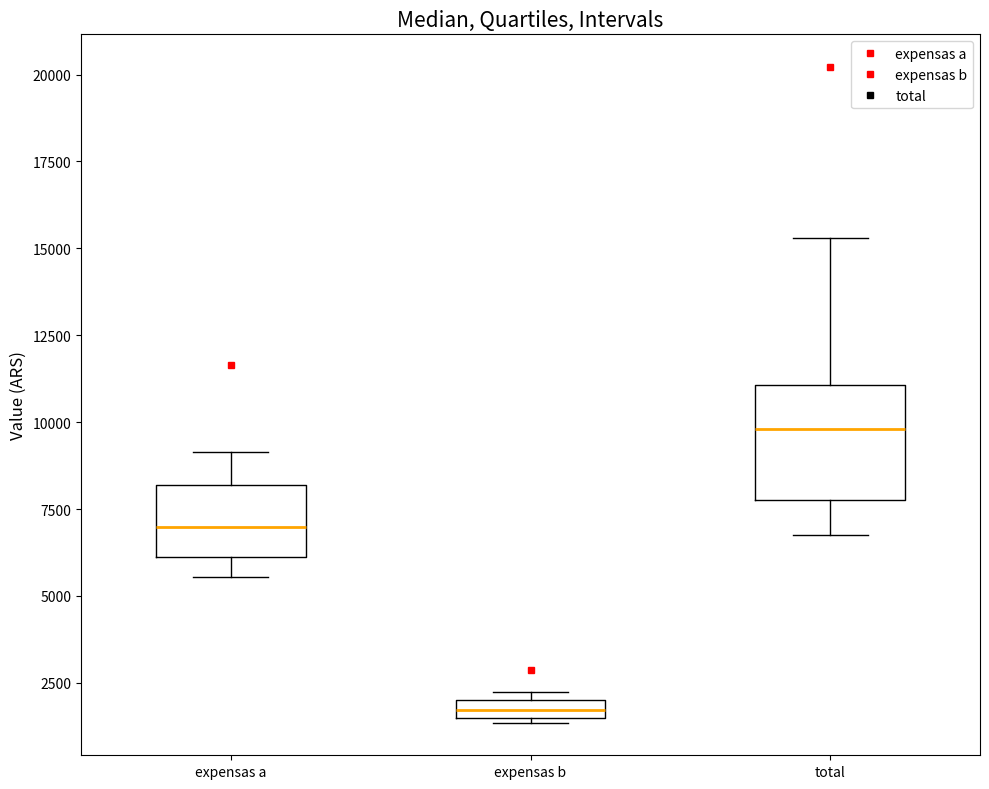

Which box's median line is the lowest?

expensas b